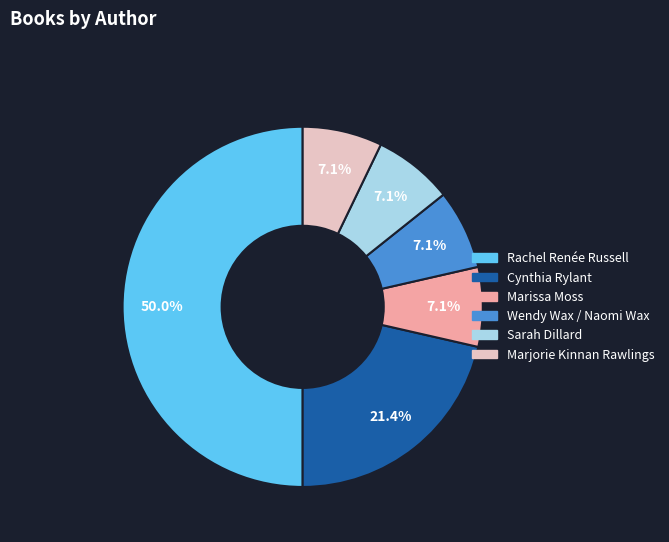

How much of the chart is everything except Wendy Wax / Naomi Wax?

92.9%